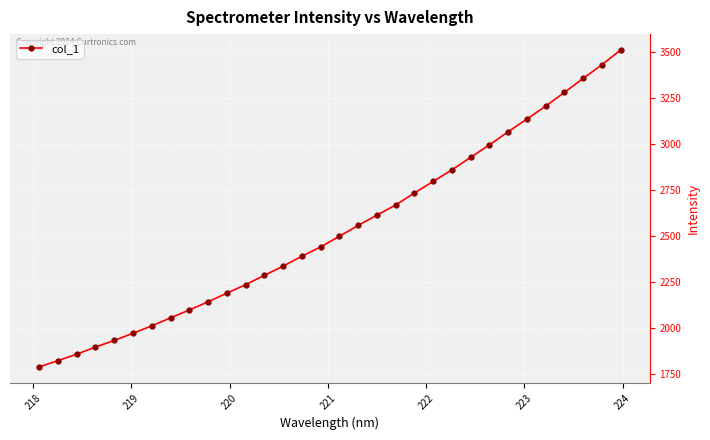

True or false: the data has more than 0 interior local peaks.

False